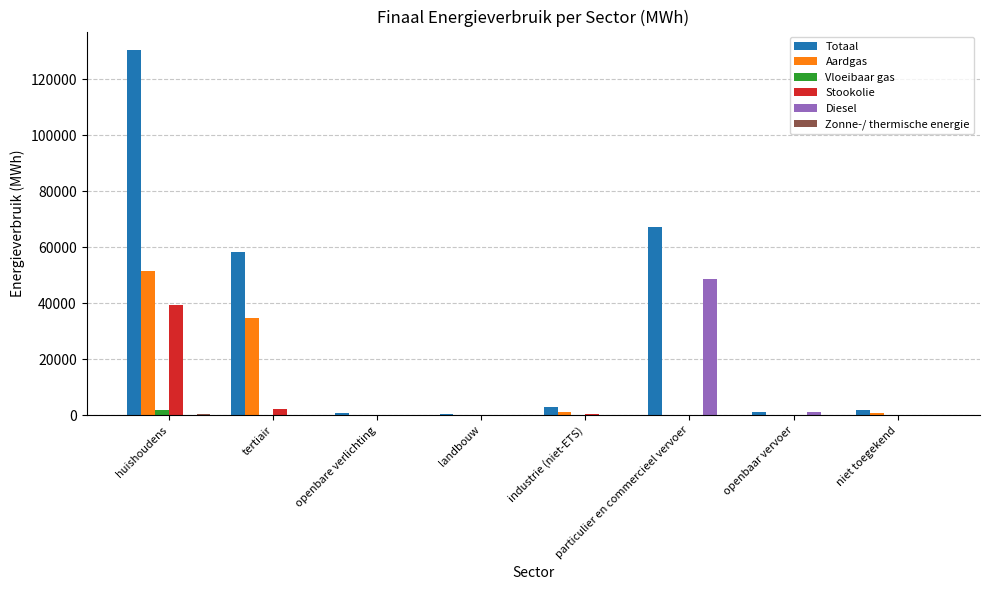

Count the number of data series in this chart.

6